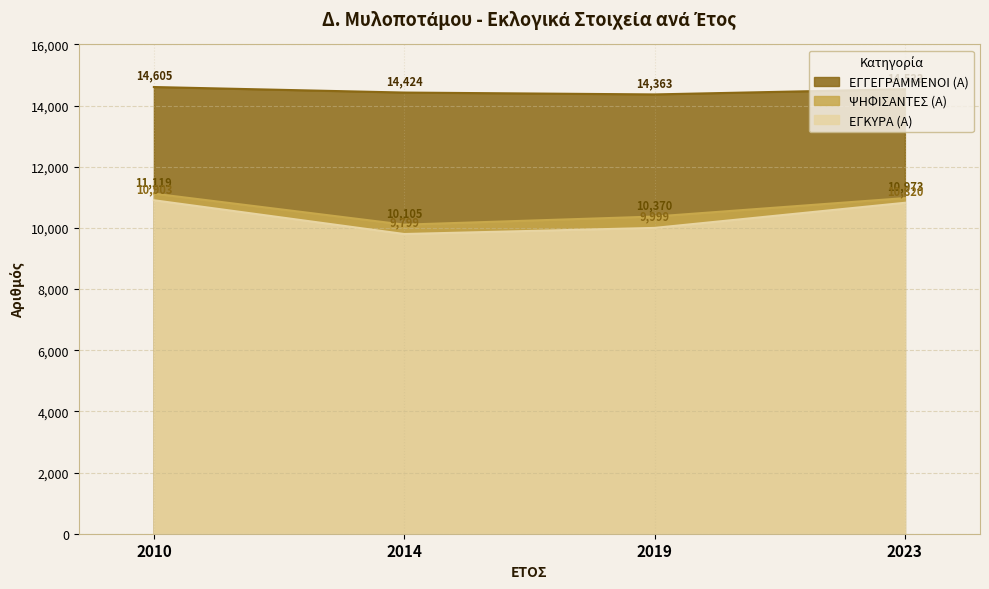

At which label is ΨΗΦΙΣΑΝΤΕΣ (Α) closest to 10612?

2019